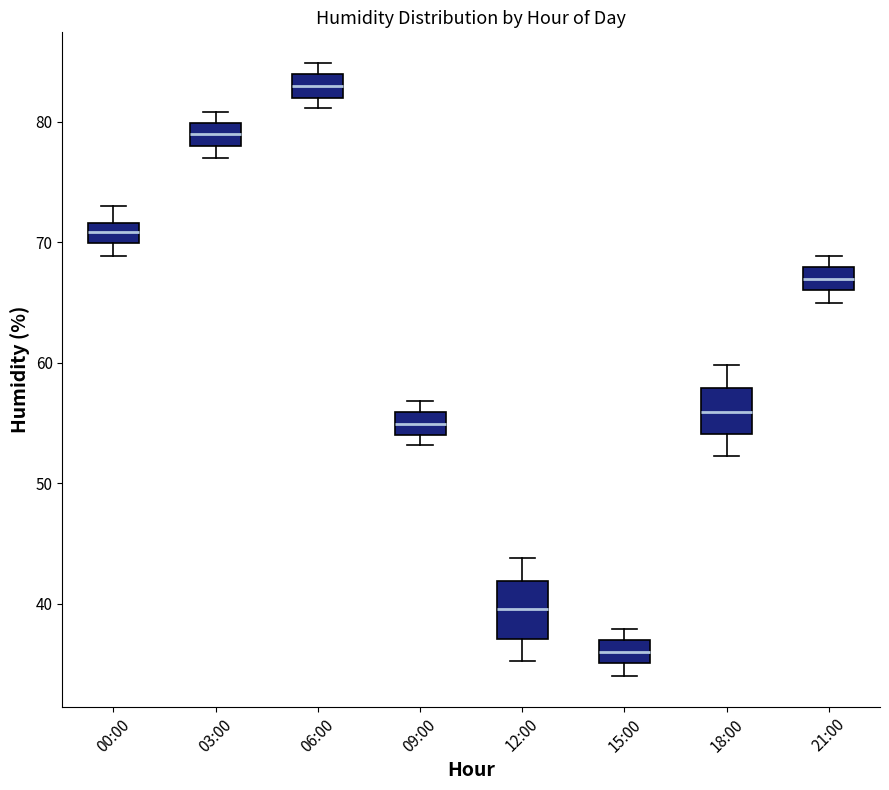

Reading left to right, read every box against the y-axis: the position of its median line, the range the box covers, and the ends of its whiskers. The values are not printed on the chart, so give them approximately, as read against the axis.

00:00: median 71, box 70 to 72, whiskers 69 to 73
03:00: median 79, box 78 to 80, whiskers 77 to 81
06:00: median 83, box 82 to 84, whiskers 81 to 85
09:00: median 55, box 54 to 56, whiskers 53 to 57
12:00: median 40, box 37 to 42, whiskers 35 to 44
15:00: median 36, box 35 to 37, whiskers 34 to 38
18:00: median 56, box 54 to 58, whiskers 52 to 60
21:00: median 67, box 66 to 68, whiskers 65 to 69